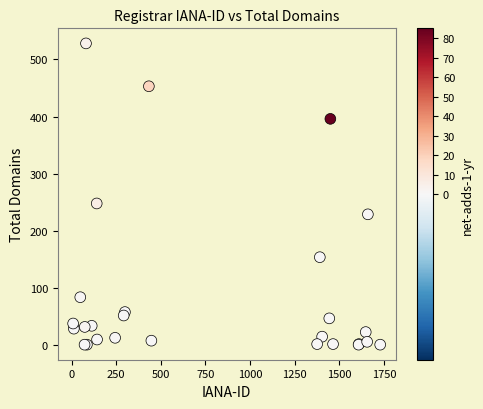

What Y value in the scatter plot is closest to 264?

248